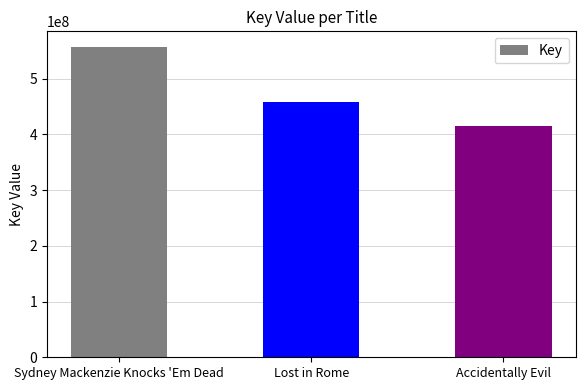

How many values are between 414255384 and 556829743?

3